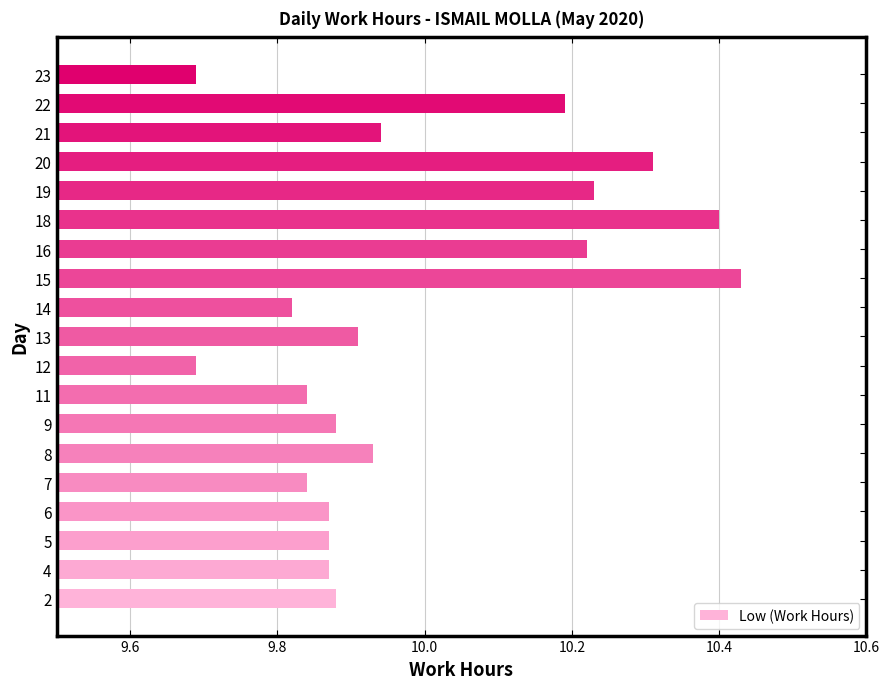

What is the average value?

10.0